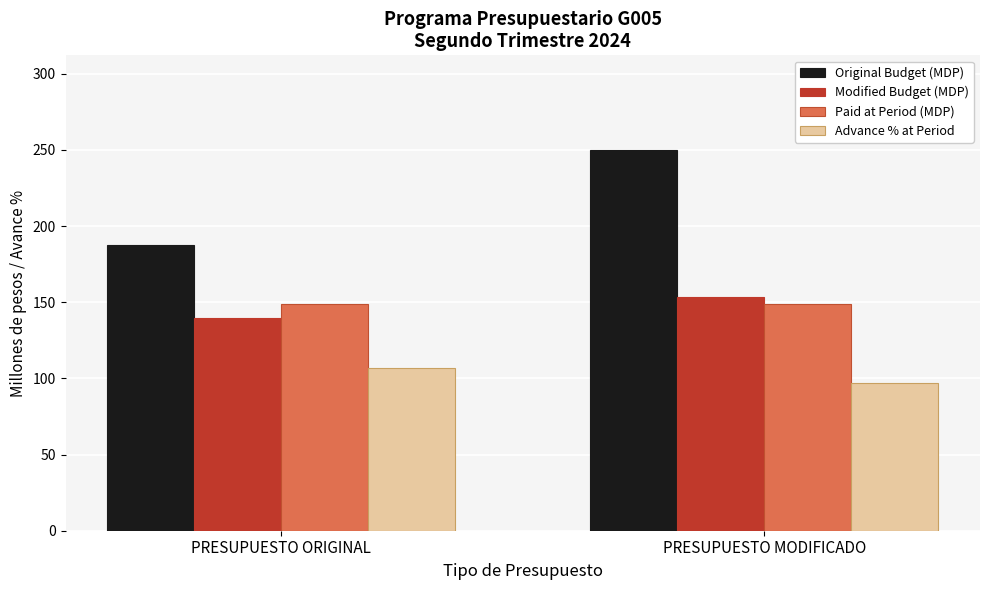

Reading left to right, list all the values displayed in this chart.

Original Budget (MDP): PRESUPUESTO ORIGINAL=187.7	PRESUPUESTO MODIFICADO=249.7
Modified Budget (MDP): PRESUPUESTO ORIGINAL=139.7	PRESUPUESTO MODIFICADO=153.6
Paid at Period (MDP): PRESUPUESTO ORIGINAL=149.1	PRESUPUESTO MODIFICADO=149.1
Advance % at Period: PRESUPUESTO ORIGINAL=106.7	PRESUPUESTO MODIFICADO=97.1